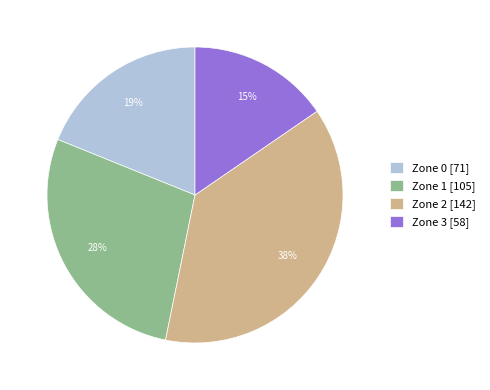

Does any single category account for the majority?

No